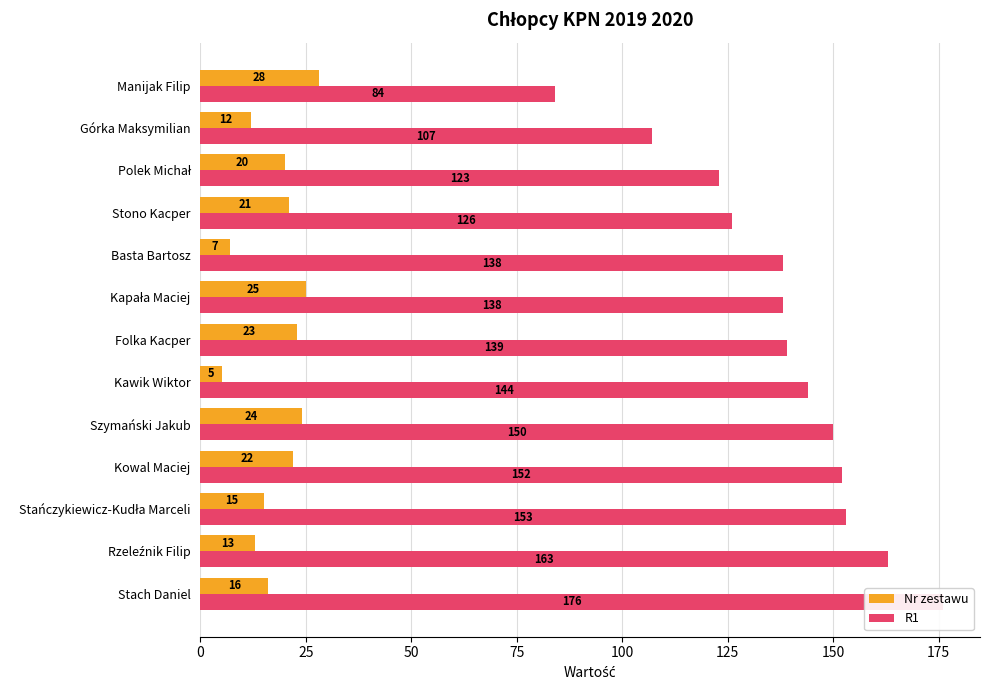

Reading left to right, what are all the values shown in this chart?

Nr zestawu: 16	13	15	22	24	5	23	25	7	21	20	12	28
R1: 176	163	153	152	150	144	139	138	138	126	123	107	84